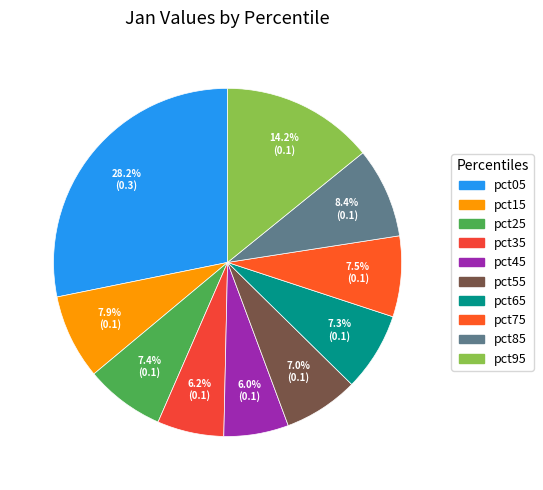

What percentage is the pct35 slice, to the nearest percent?

6%